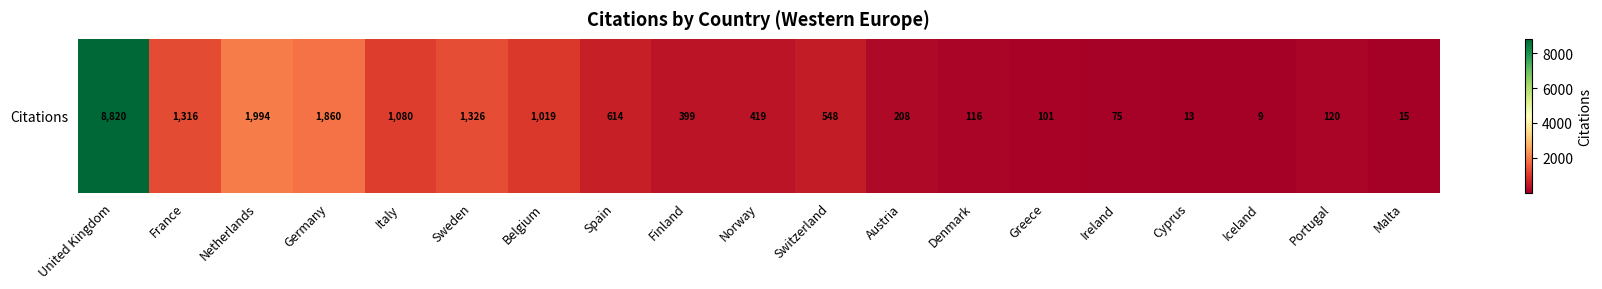

How many data points does each series have?

19